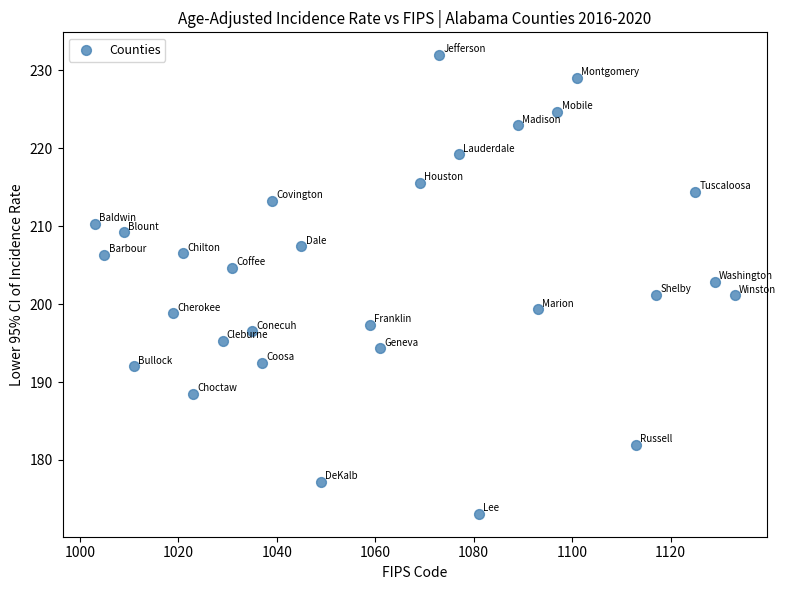

What is the range of Y values (max minus min)?

58.8